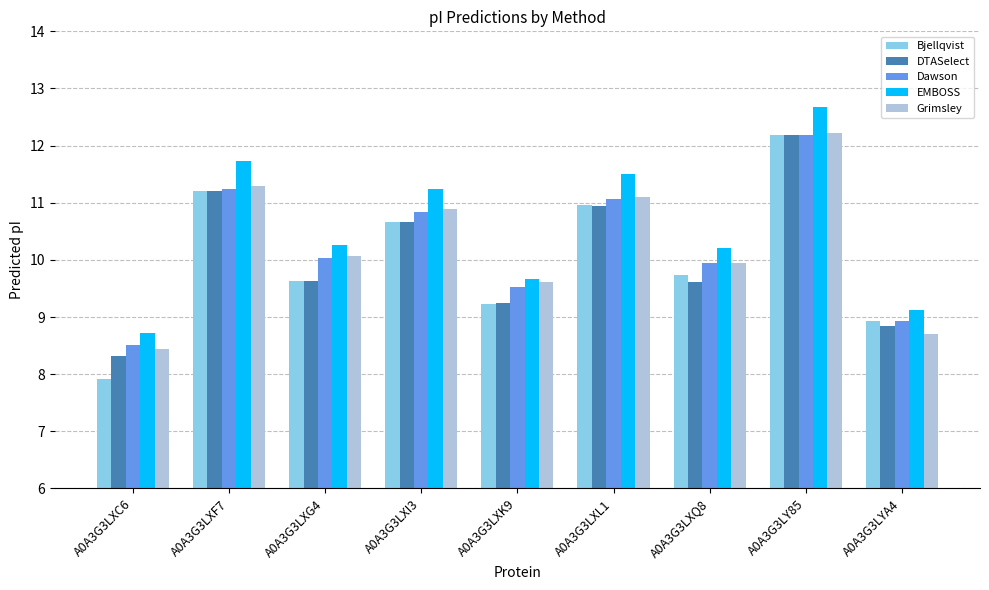

What is the label of the 9th bar from the left?

A0A3G3LYA4